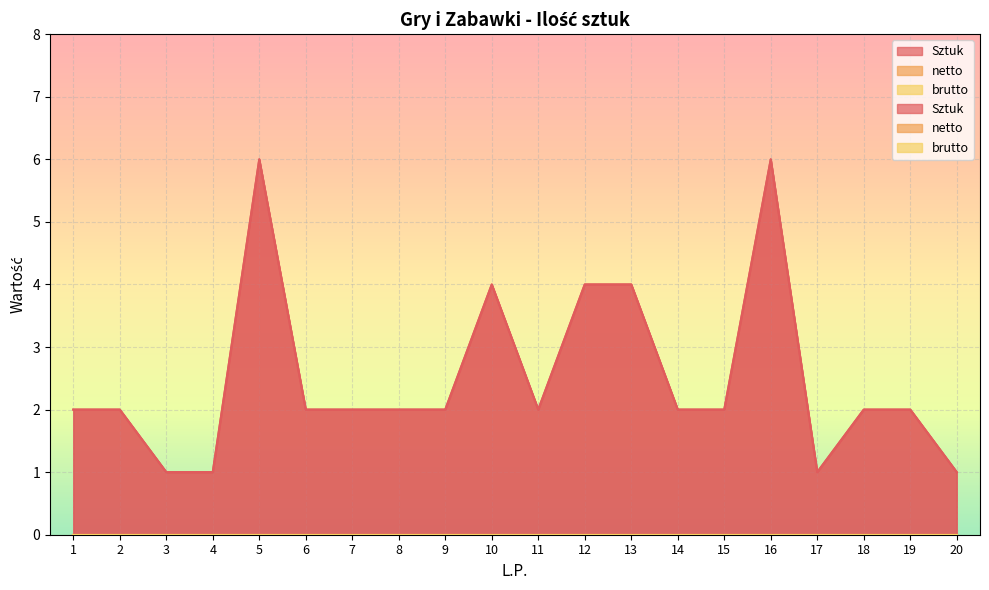

Reading right to left, what are all the values shown in this chart?

Sztuk: 1	2	2	1	6	2	2	4	4	2	4	2	2	2	2	6	1	1	2	2
netto: 0	0	0	0	0	0	0	0	0	0	0	0	0	0	0	0	0	0	0	0
brutto: 0	0	0	0	0	0	0	0	0	0	0	0	0	0	0	0	0	0	0	0